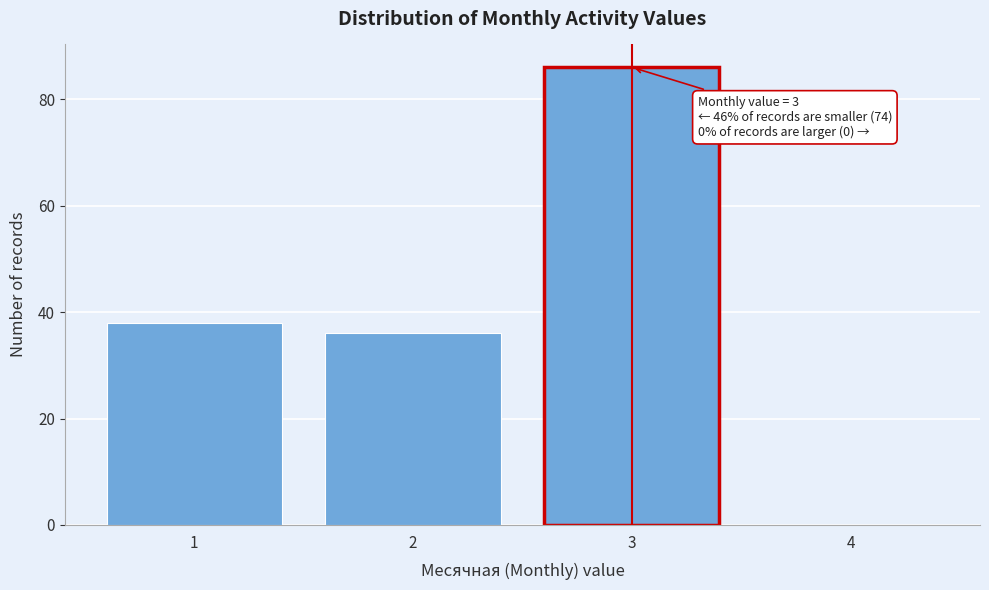

Reading left to right, what are all the values shown in this chart?

1=38	2=36	3=86	4=0